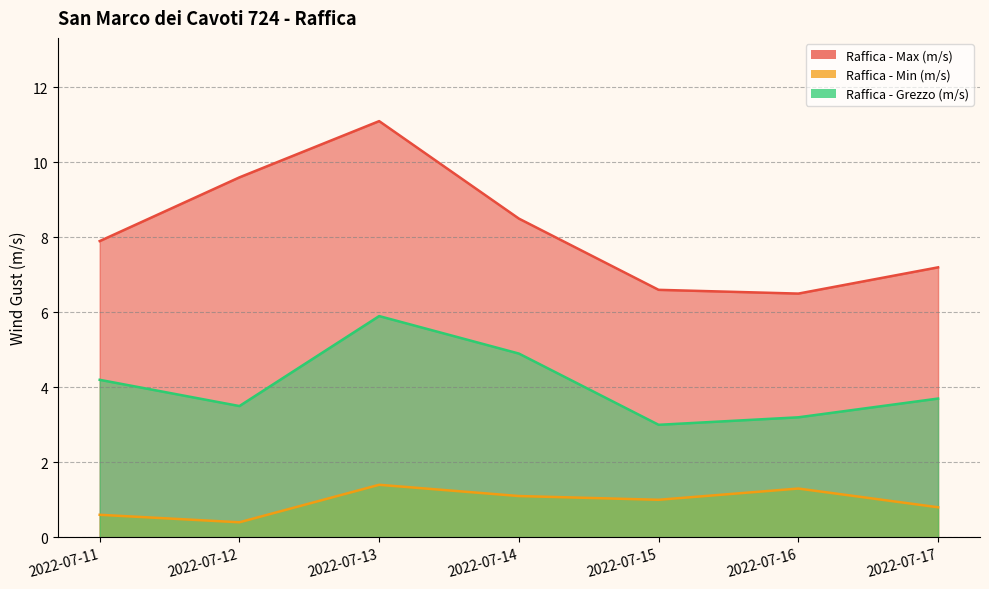

What is the value of the Raffica - Grezzo (m/s) point at the 3rd from the left?

5.9